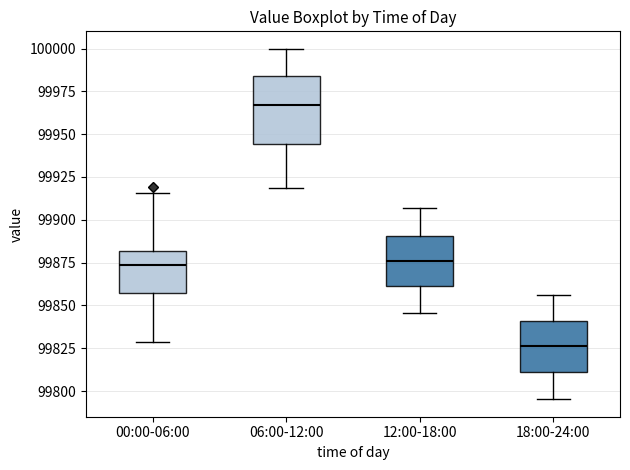

Reading left to right, read every box against the y-axis: the position of its median line, the range the box covers, and the ends of its whiskers. The values are not printed on the chart, so give them approximately, as read against the axis.

00:00-06:00: median 99875, box 99855 to 99880, whiskers 99830 to 99915
06:00-12:00: median 99965, box 99945 to 99985, whiskers 99920 to 100000
12:00-18:00: median 99875, box 99860 to 99890, whiskers 99845 to 99905
18:00-24:00: median 99825, box 99810 to 99840, whiskers 99795 to 99855